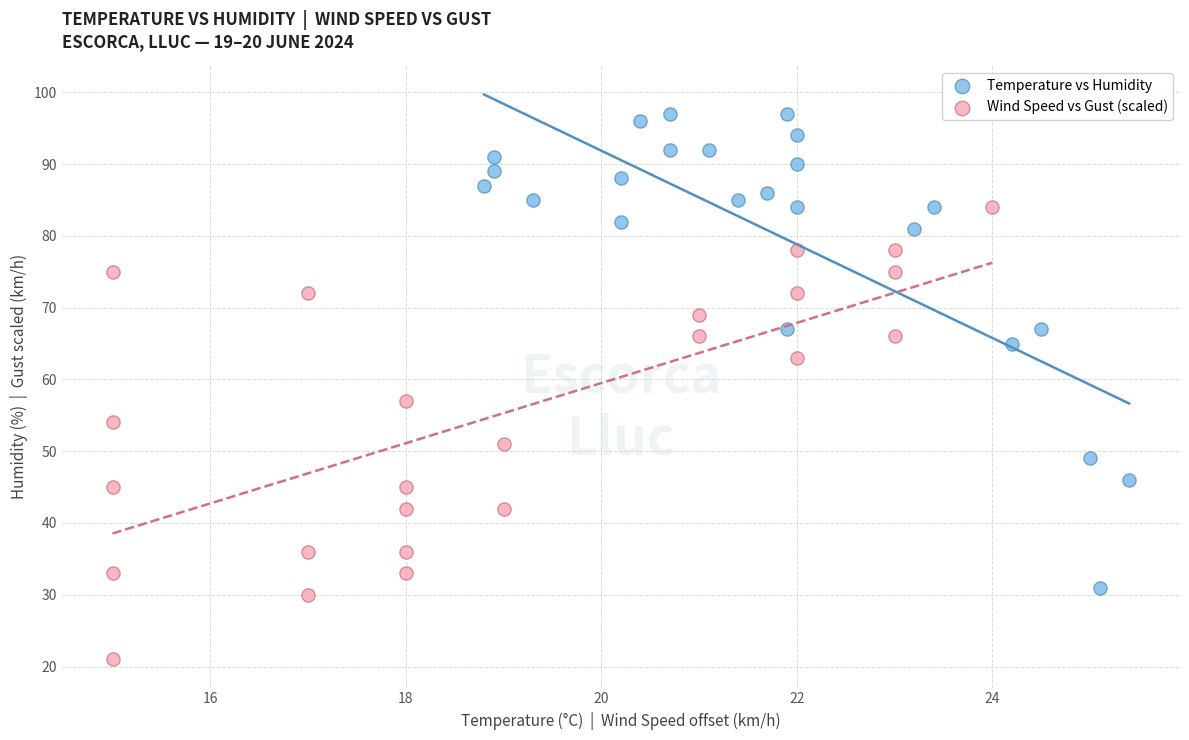

Which series reaches the maximum Y coordinate?

Temperature vs Humidity